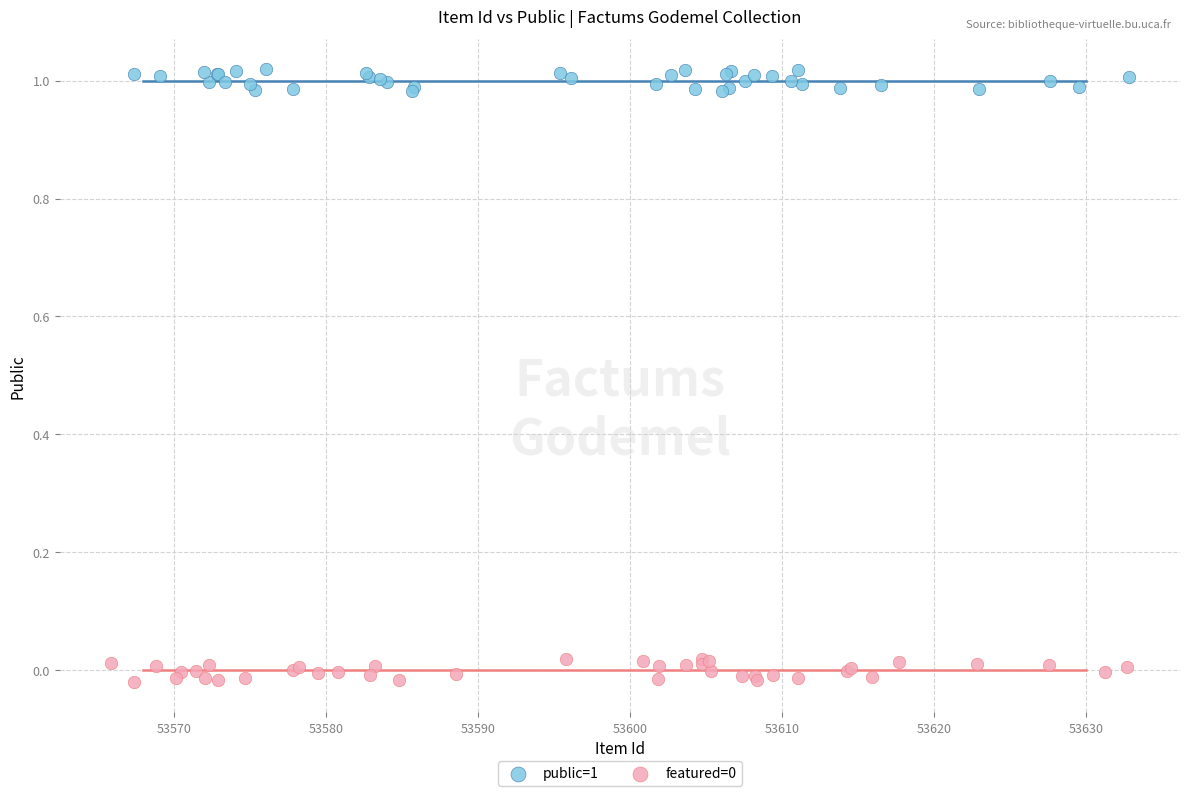

Which series reaches the maximum Y coordinate?

public=1